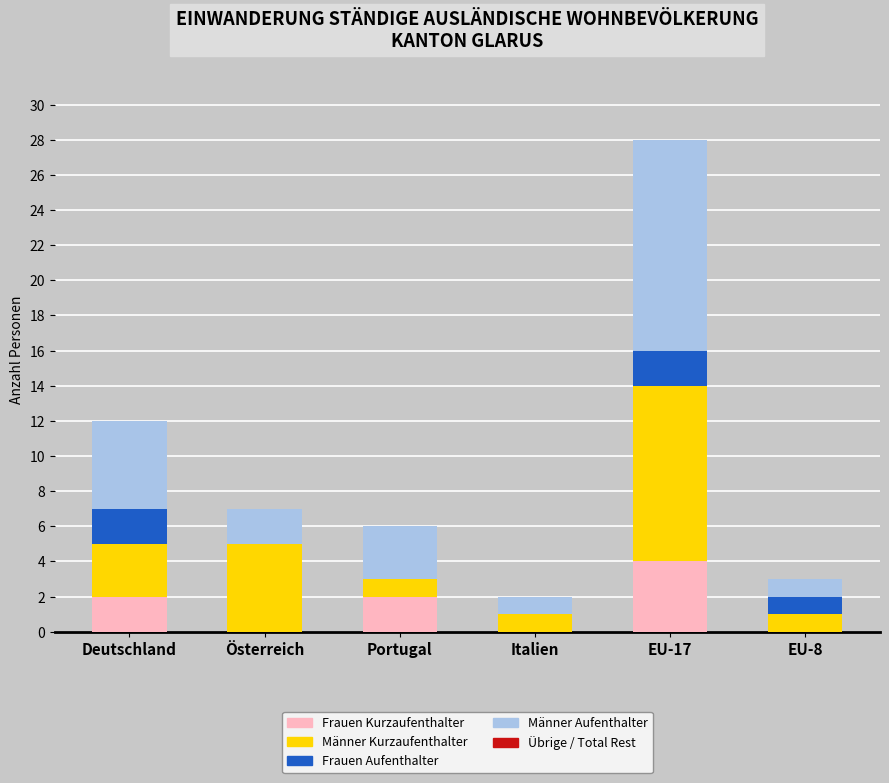

What is the total value across all series at Österreich?

7